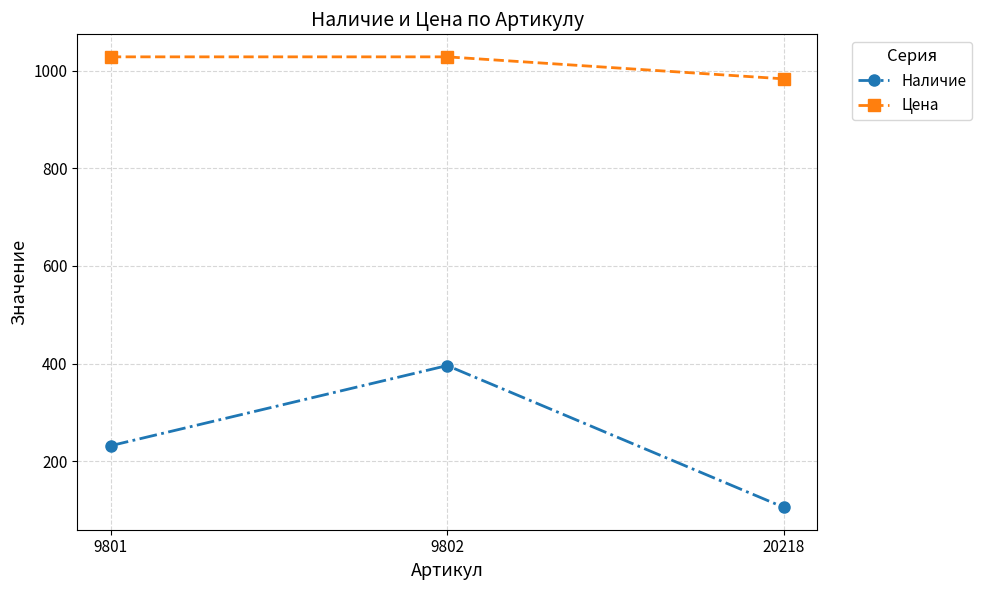

Reading left to right, list all the values displayed in this chart.

Наличие: 232	396	106
Цена: 1028	1028	983